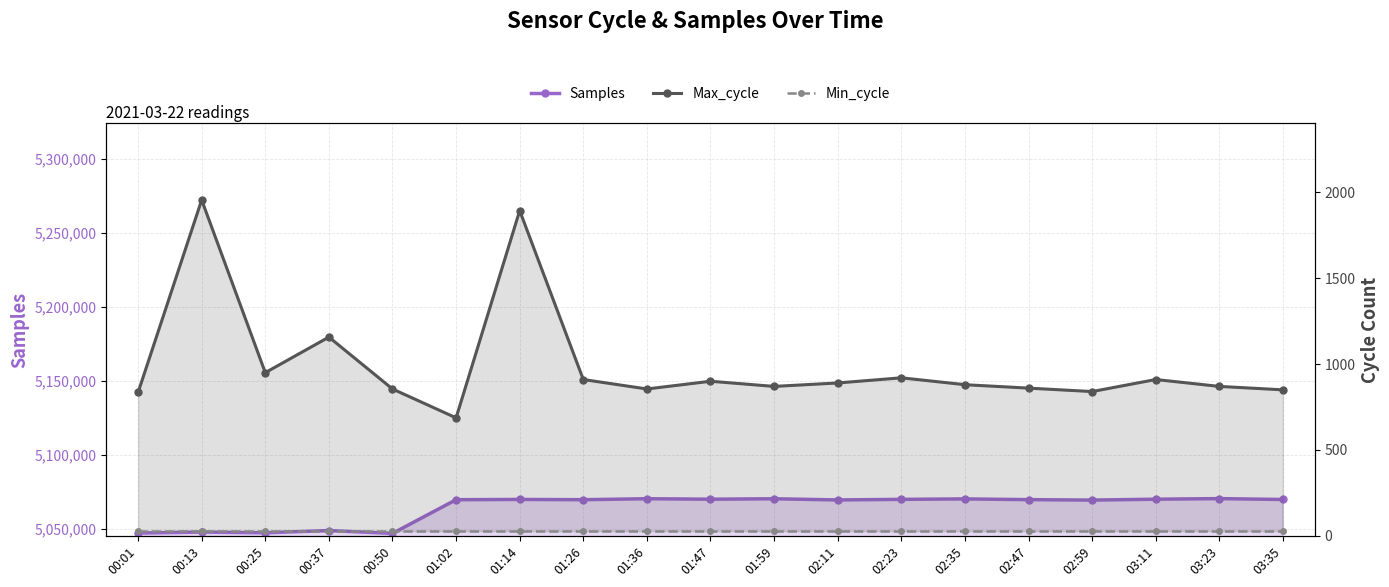

At which category does Max_cycle reach its first local valley?

00:25